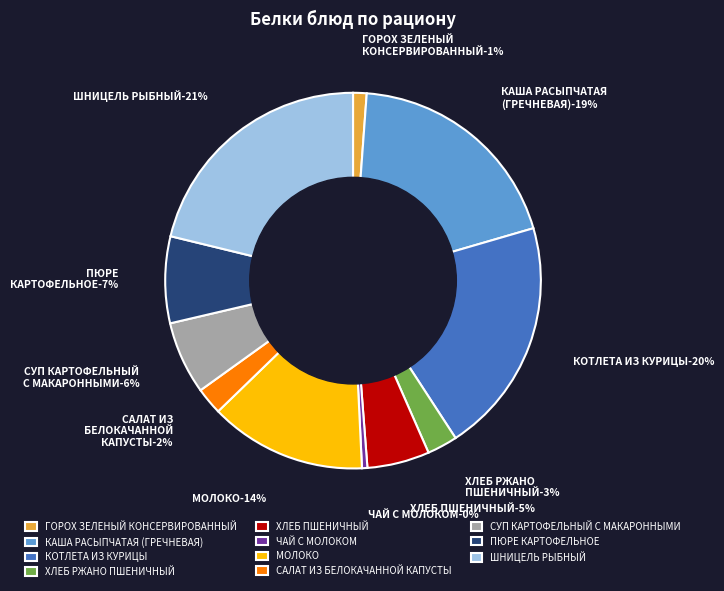

To the nearest percent, what is the difference between the КАША РАСЫПЧАТАЯ
(ГРЕЧНЕВАЯ) and ГОРОХ ЗЕЛЕНЫЙ
КОНСЕРВИРОВАННЫЙ slice percentages?

18%